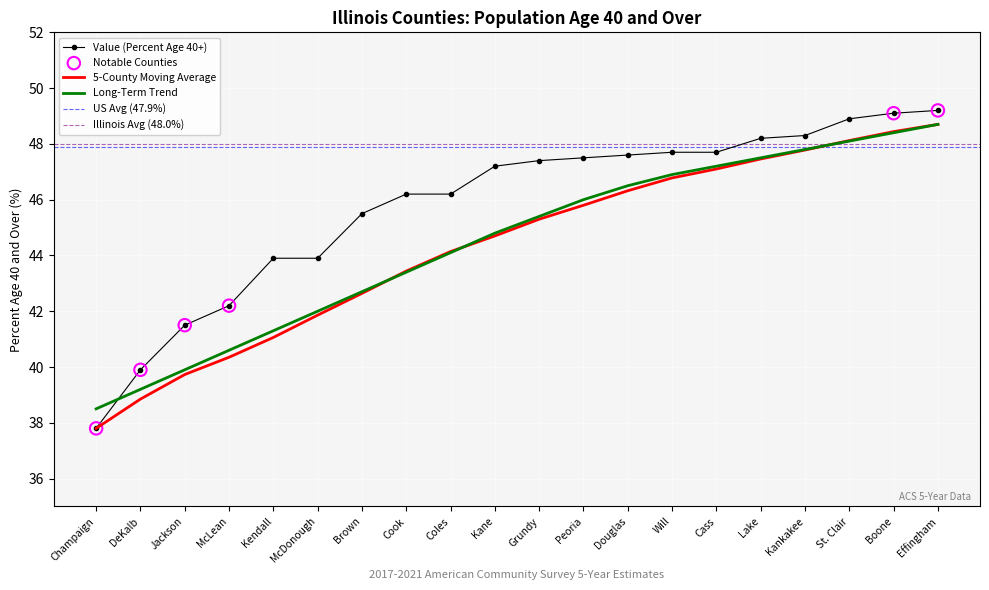

Which series has the widest spread of Y values?

Value (Percent)